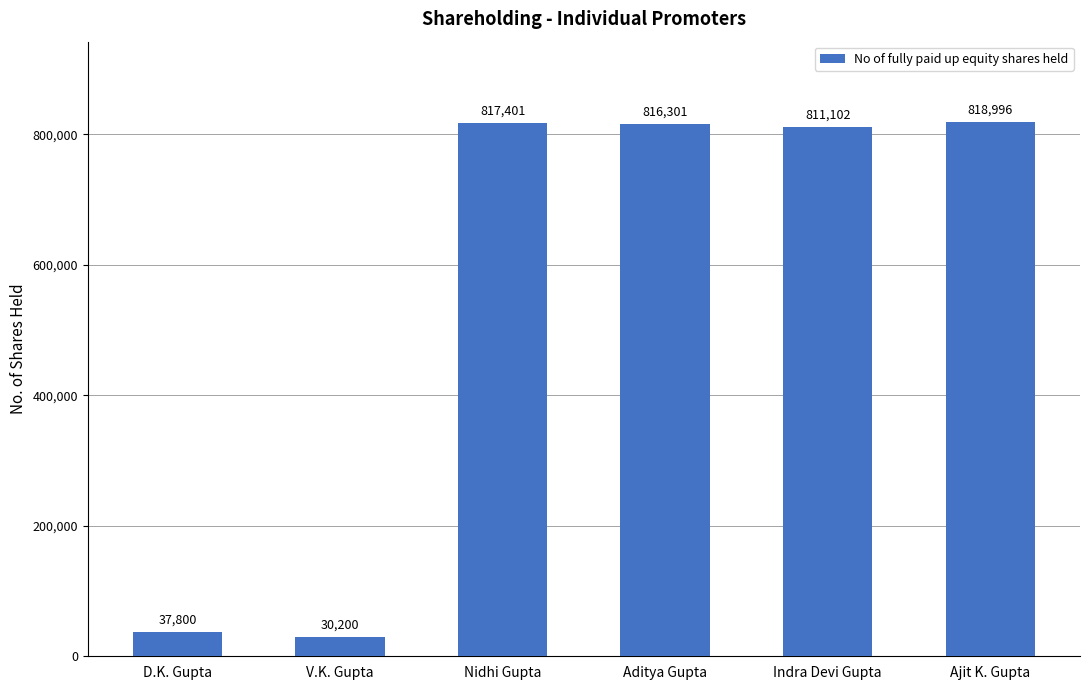

Is it true that the value at Ajit K. Gupta is 818996?

True